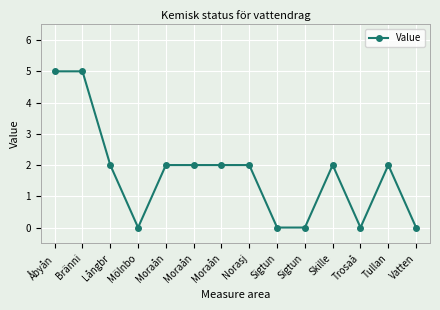

How many lines are shown in the chart?

1